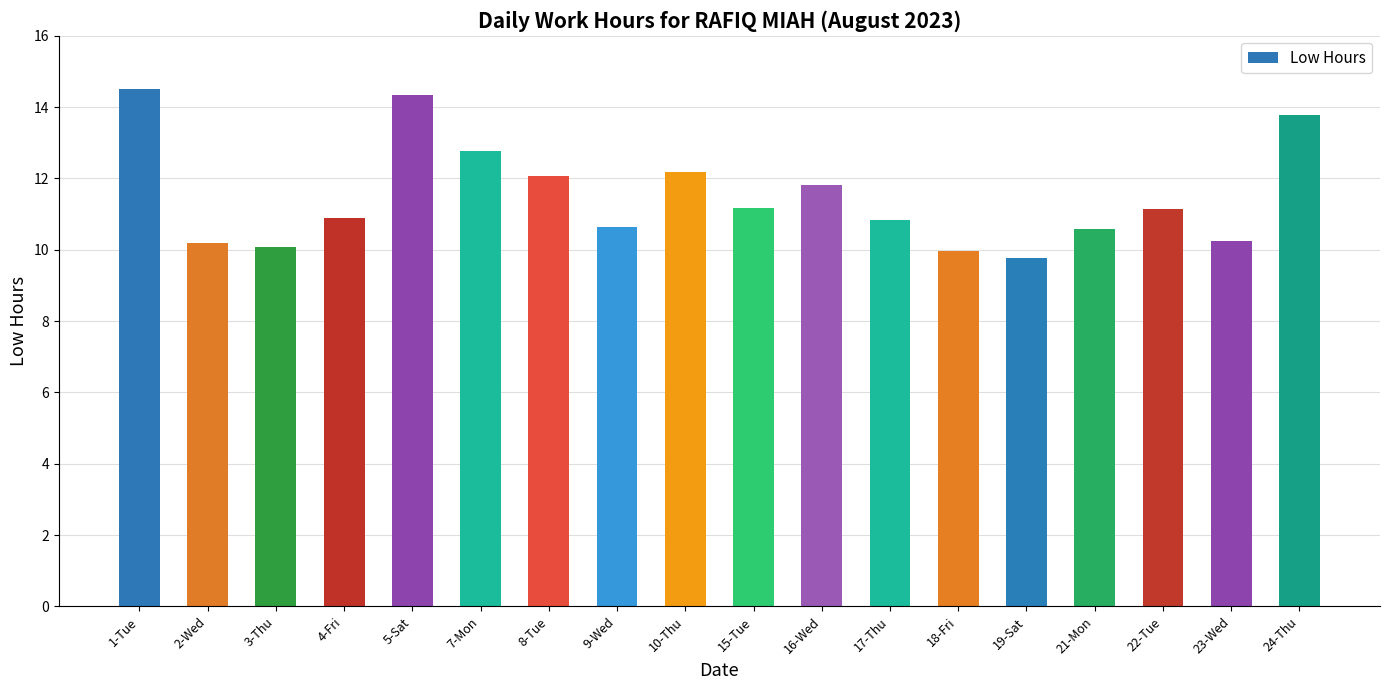

What is the minimum value shown in the chart?

9.8